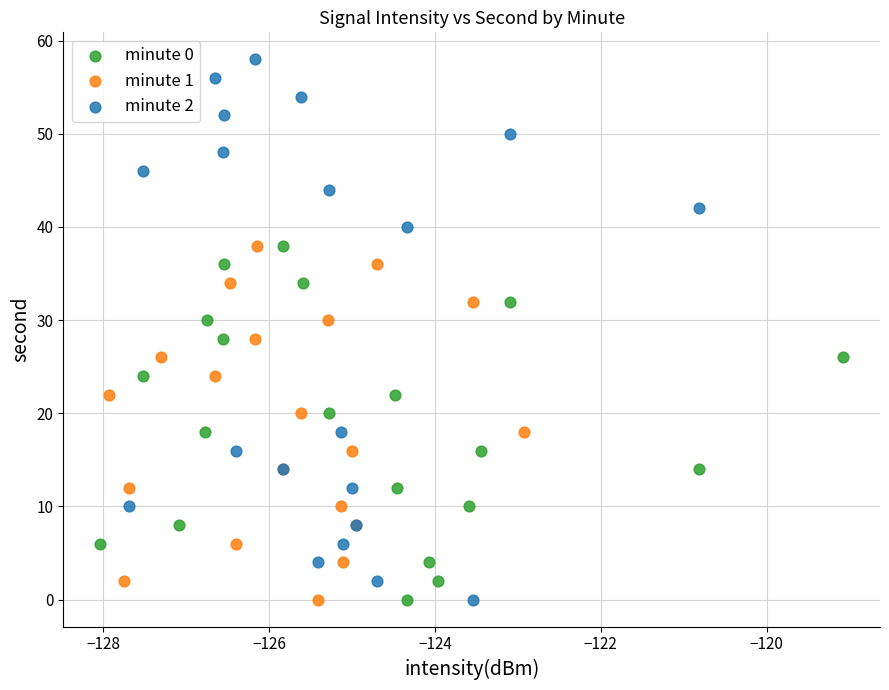

Which series has the largest Y range (max minus min)?

minute 2